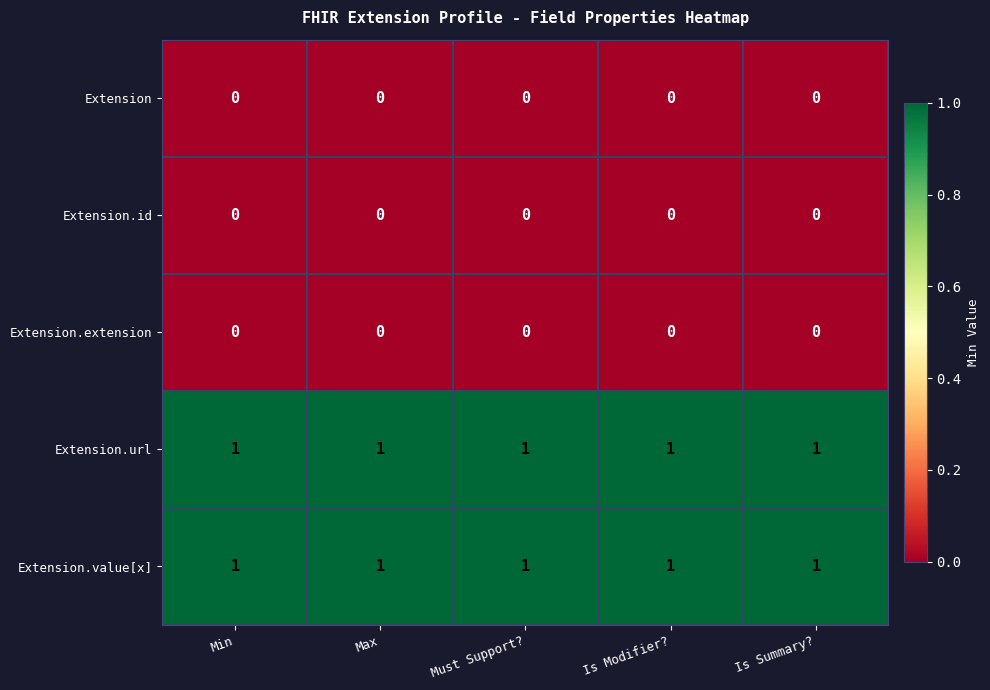

Is it true that Extension.url equals 2 at Min?

False